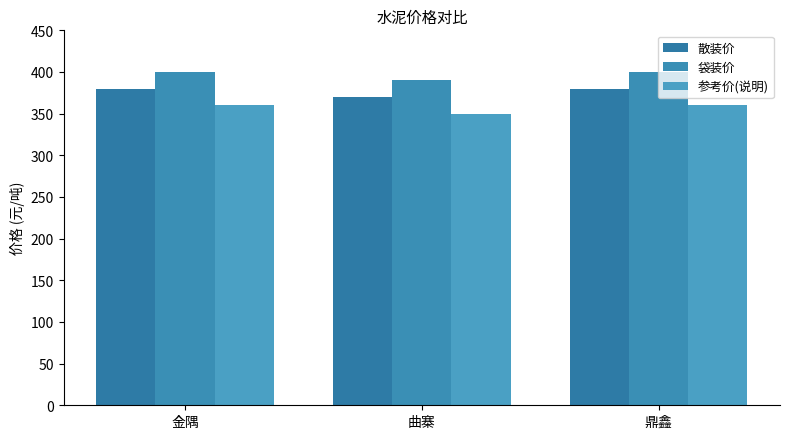

Count the 参考价(说明) values in the range 350 to 360.

3